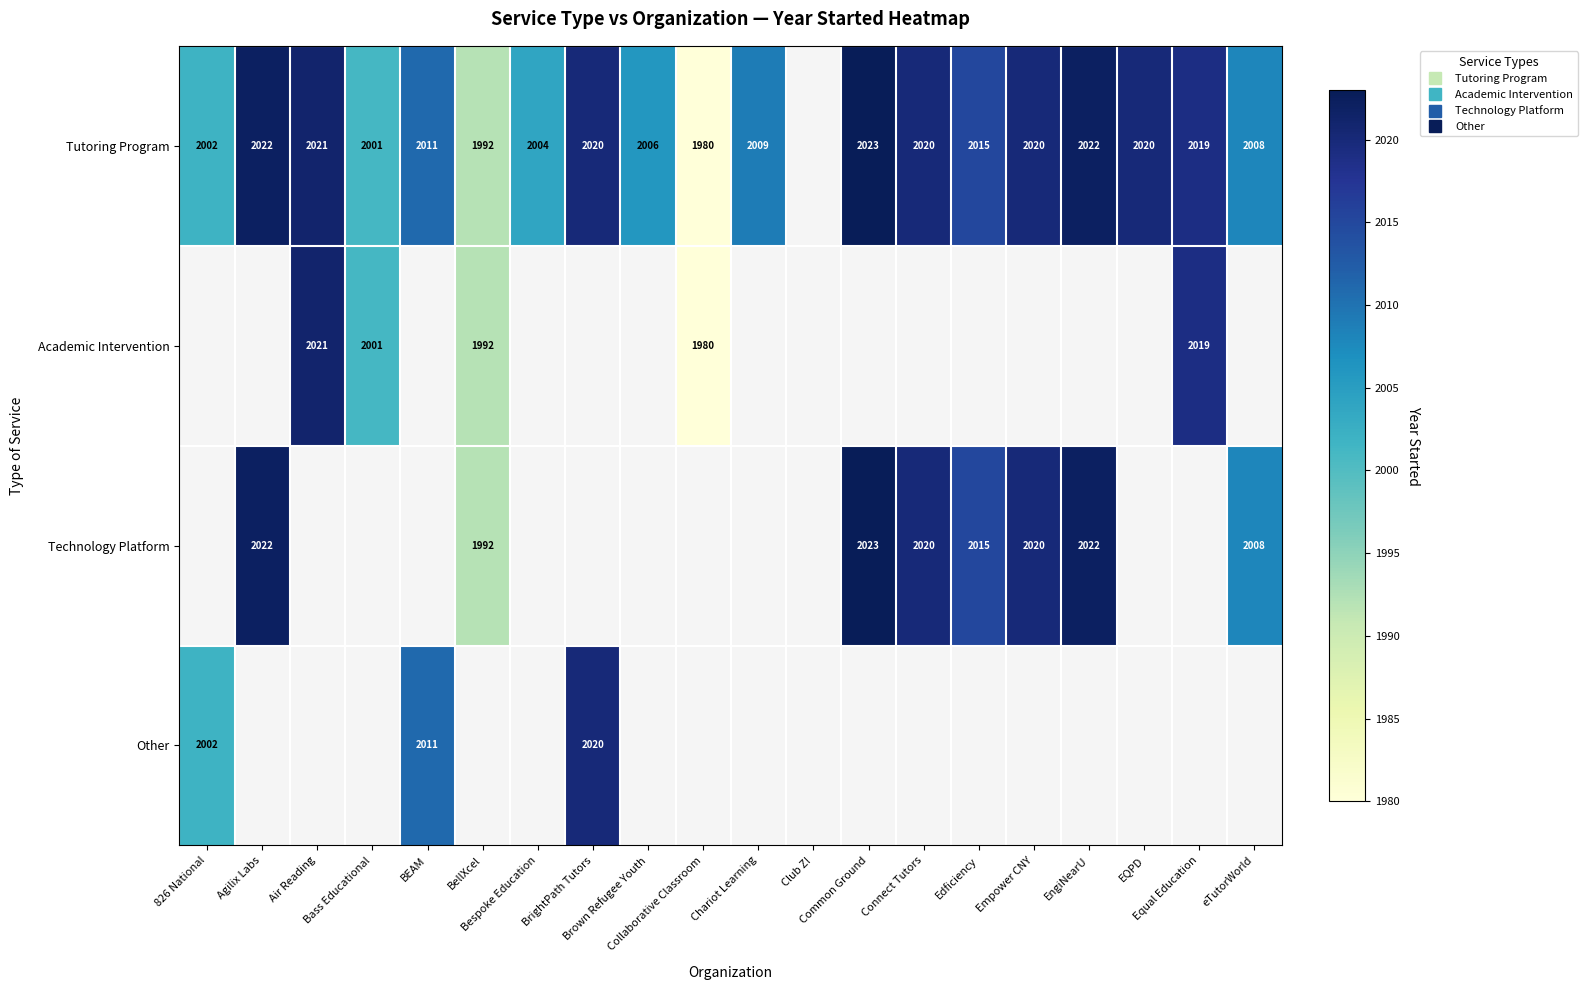

Which series changed the most between Bass Educational and Edficiency?

Tutoring Program